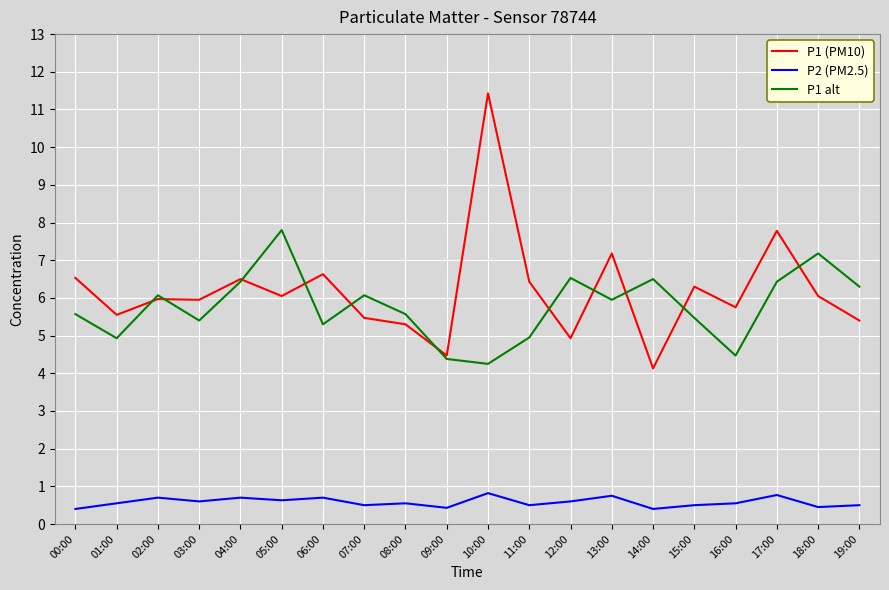

At how many categories does at least one series exceed 3?

20